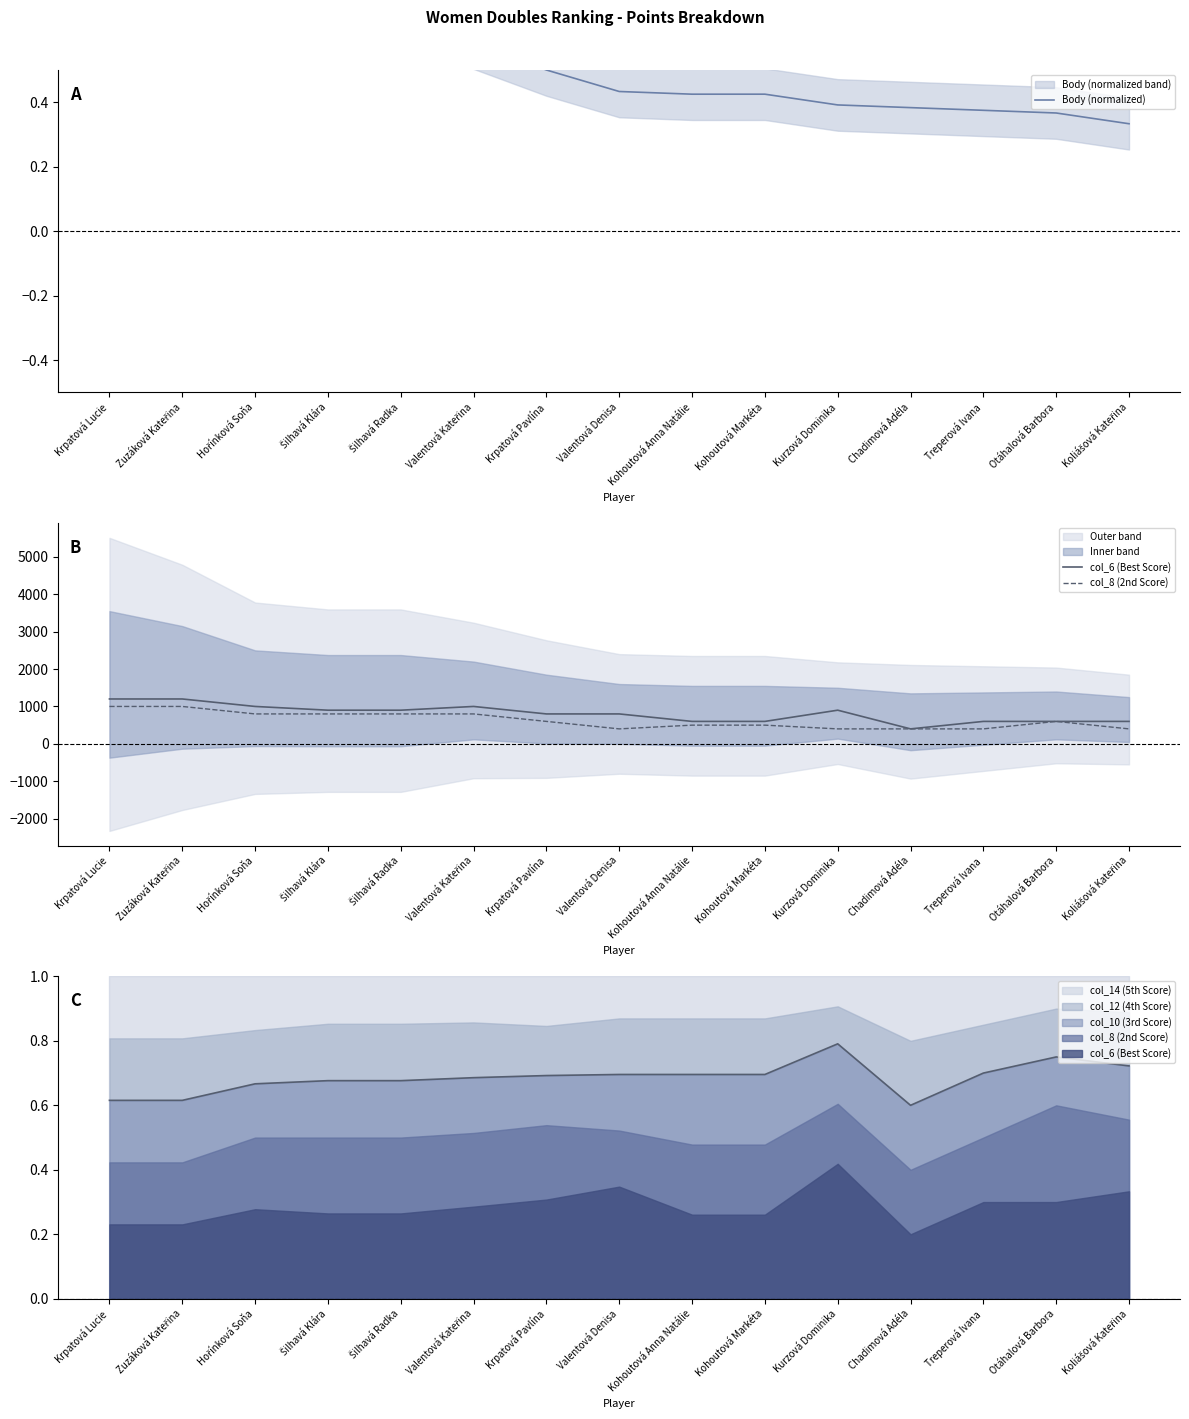

True or false: Body (normalized) and col_6 (Best Score) cross at least once.

False